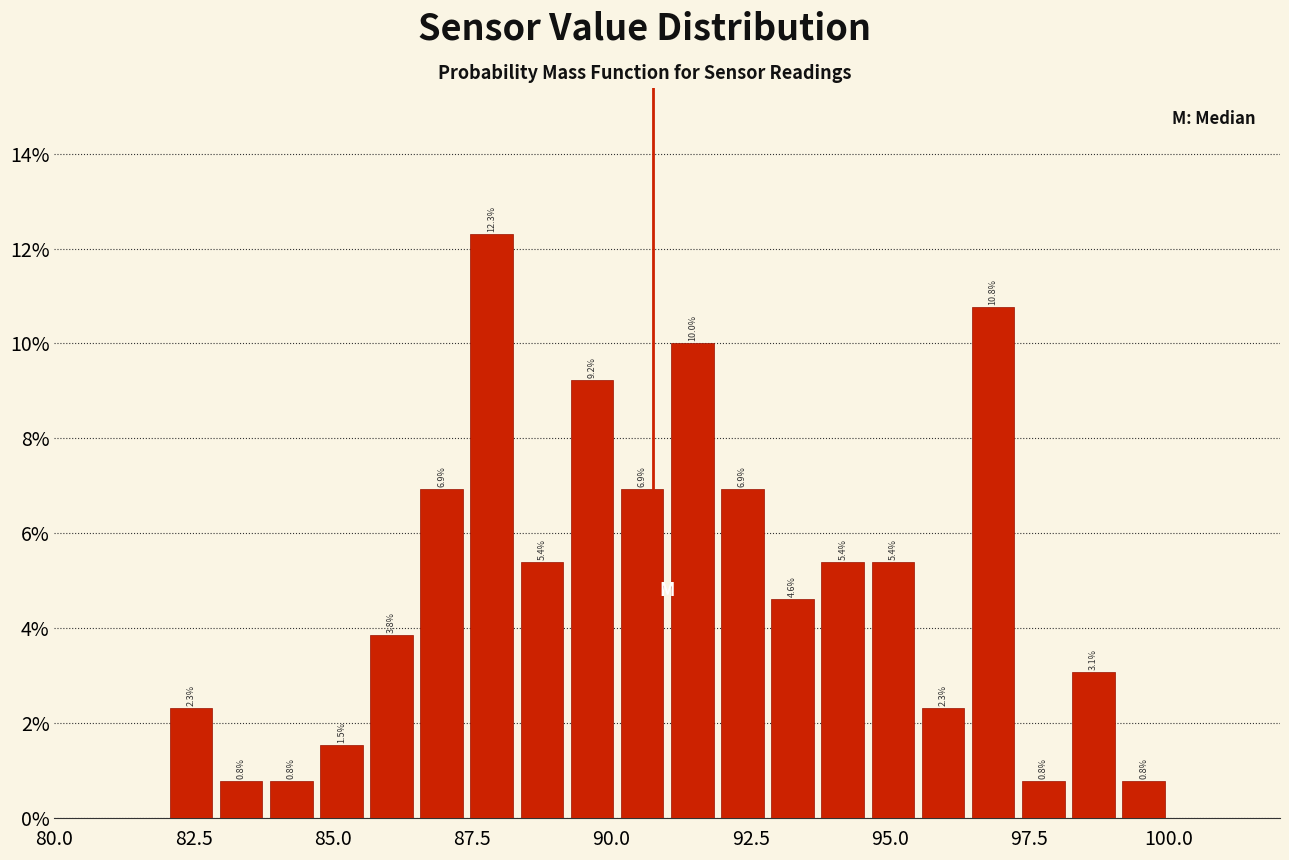

Read against the x-axis, roughly where is the centre of the tallest bar?

88.0